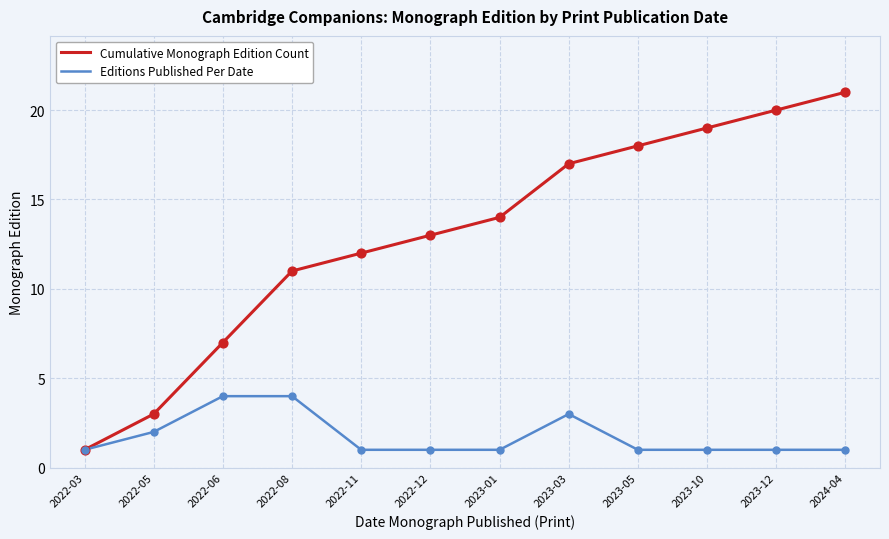

Is the value of Cumulative Monograph Edition Count at 2023-05 greater than the value of Editions Published Per Date at 2022-03?

Yes